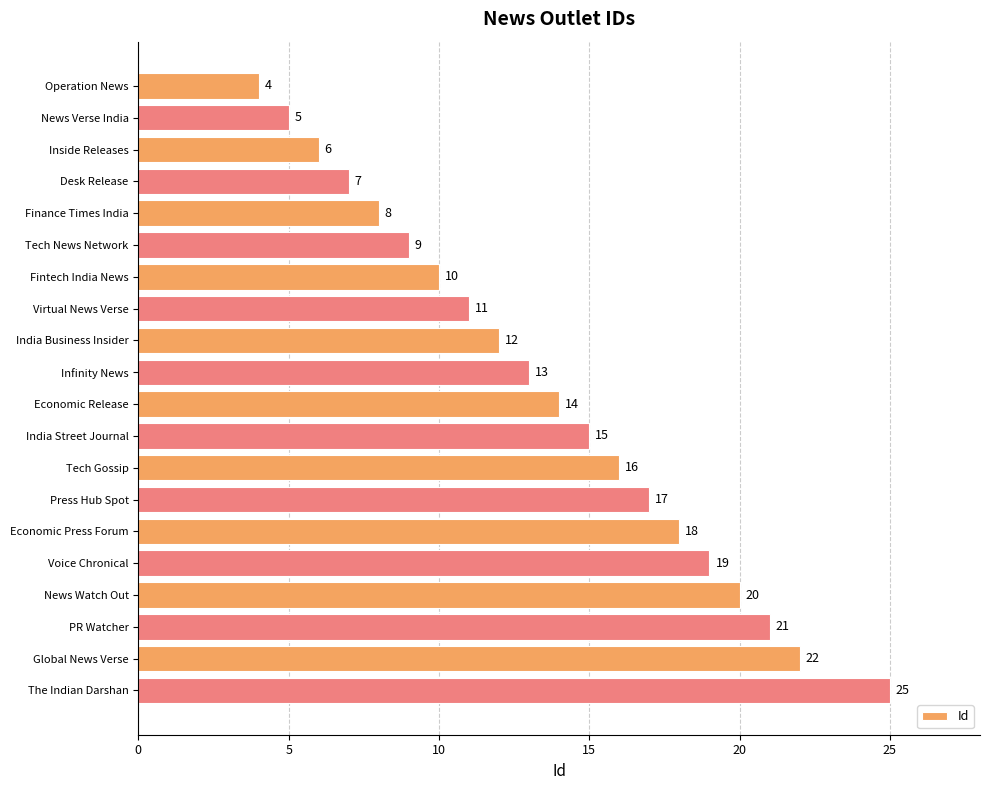

At which label is the value closest to 14?

Economic Release